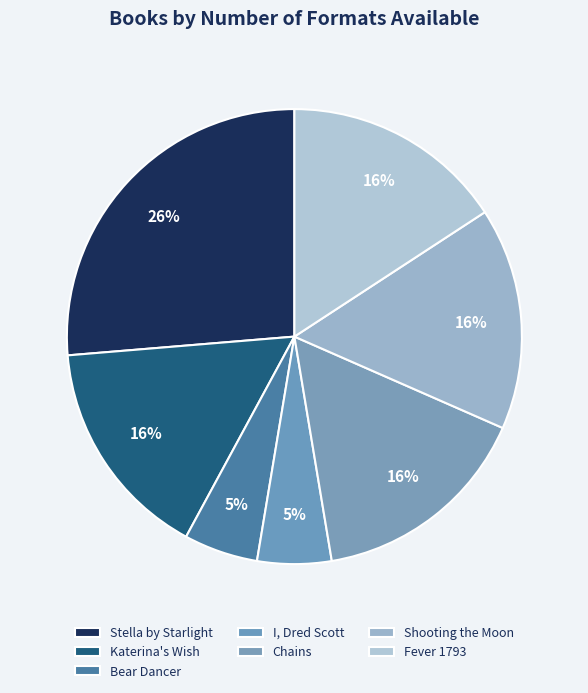

Approximately how many times larger is the value at Bear Dancer compared to I, Dred Scott?

1.0